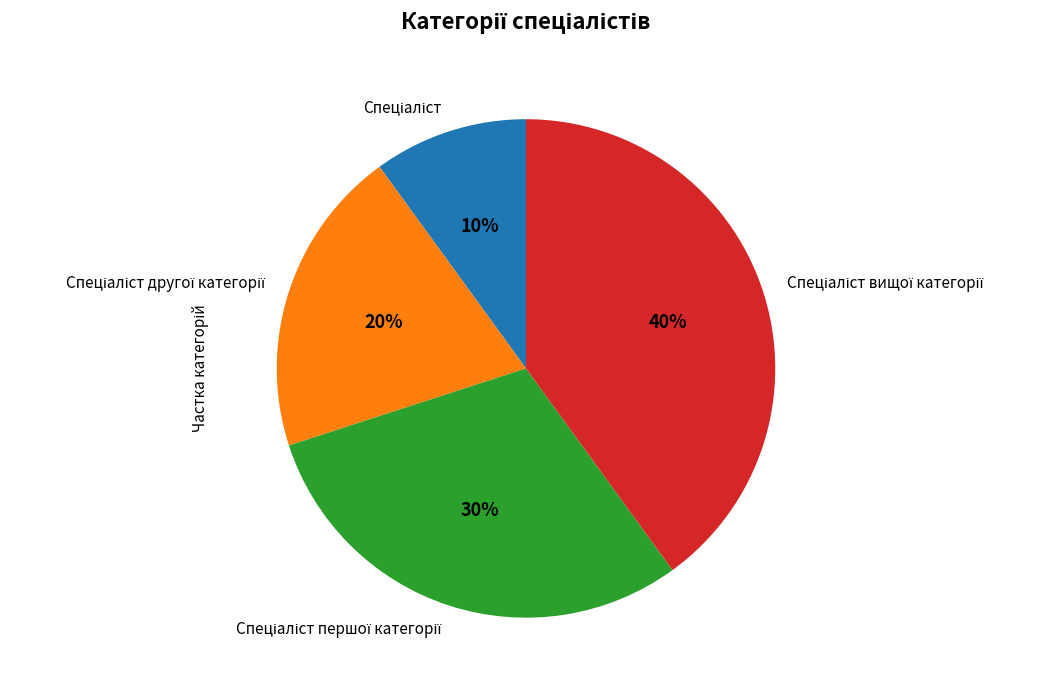

To the nearest percent, what is the difference between the largest and smallest slice percentages?

30%